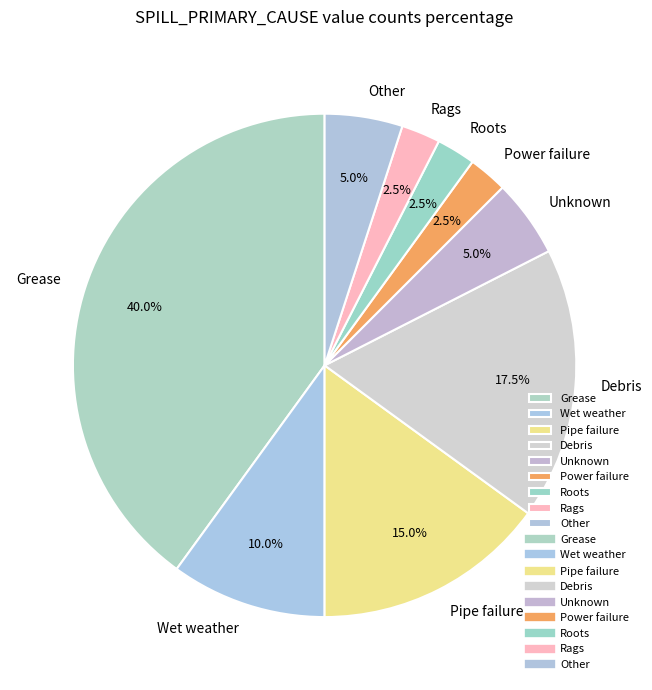

Between Rags and Debris, which is larger?

Debris